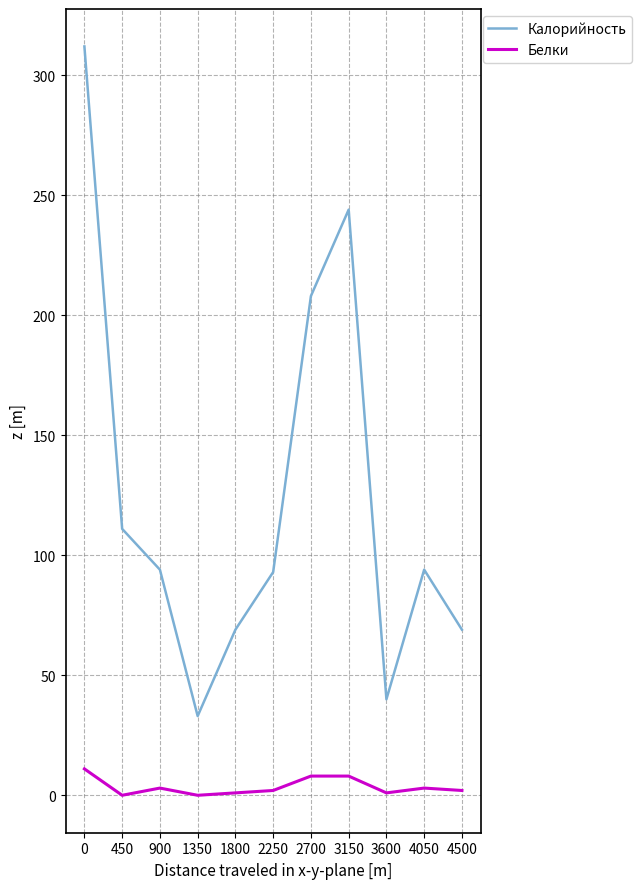

Is this an area chart (filled region under the line)?

No